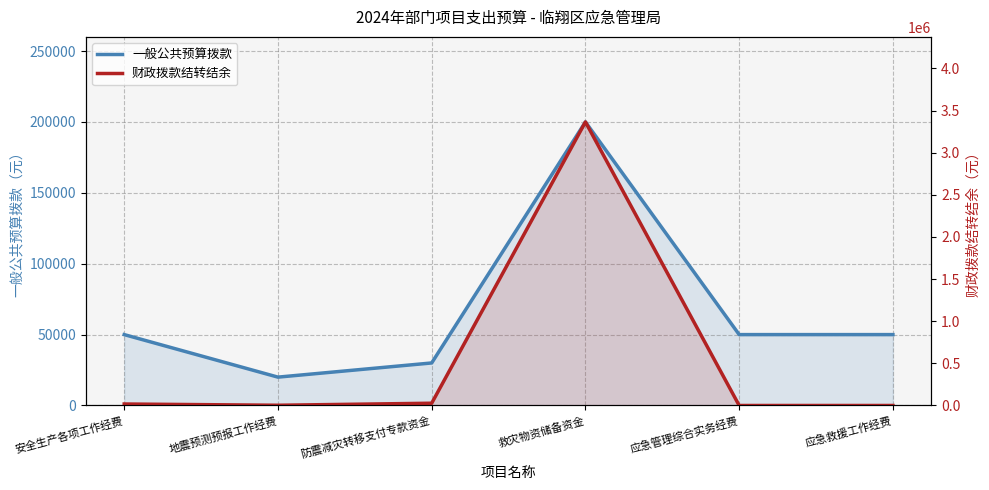

What is the highest value of the 一般公共预算拨款 series?

200000.0